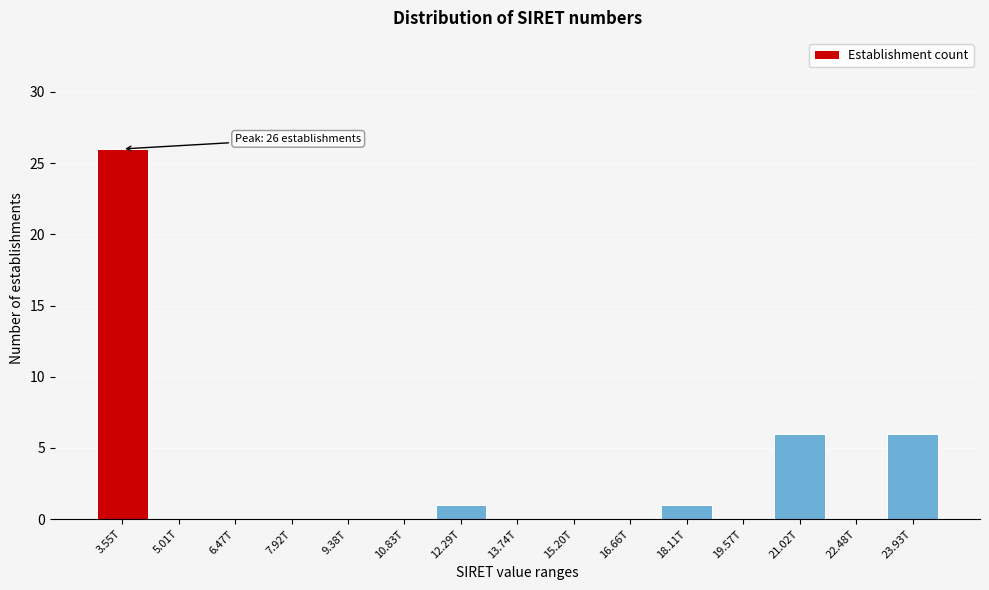

Reading left to right, what are all the values shown in this chart?

3.55T=26	5.01T=0	6.47T=0	7.92T=0	9.38T=0	10.83T=0	12.29T=1	13.74T=0	15.20T=0	16.66T=0	18.11T=1	19.57T=0	21.02T=6	22.48T=0	23.93T=6